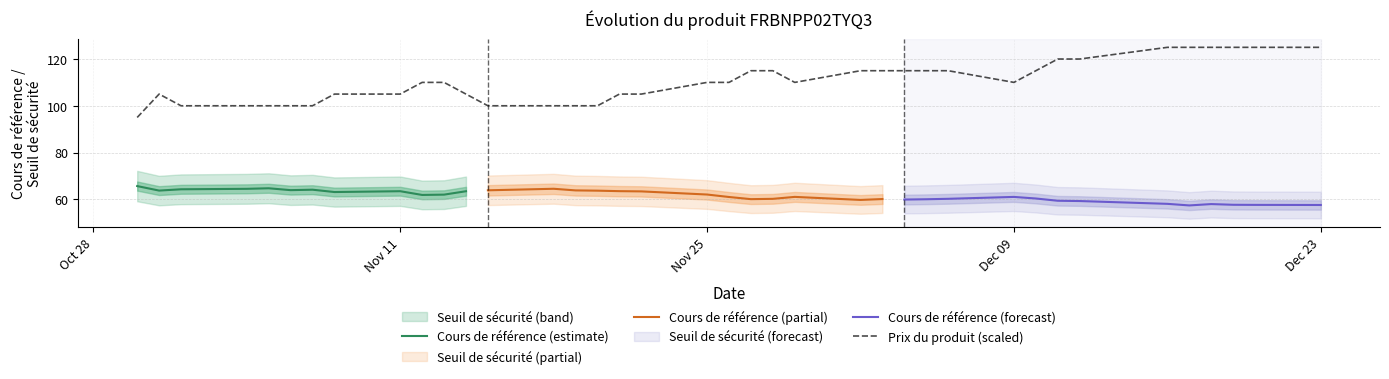

What is the minimum value for Cours de référence (estimate)?

61.8